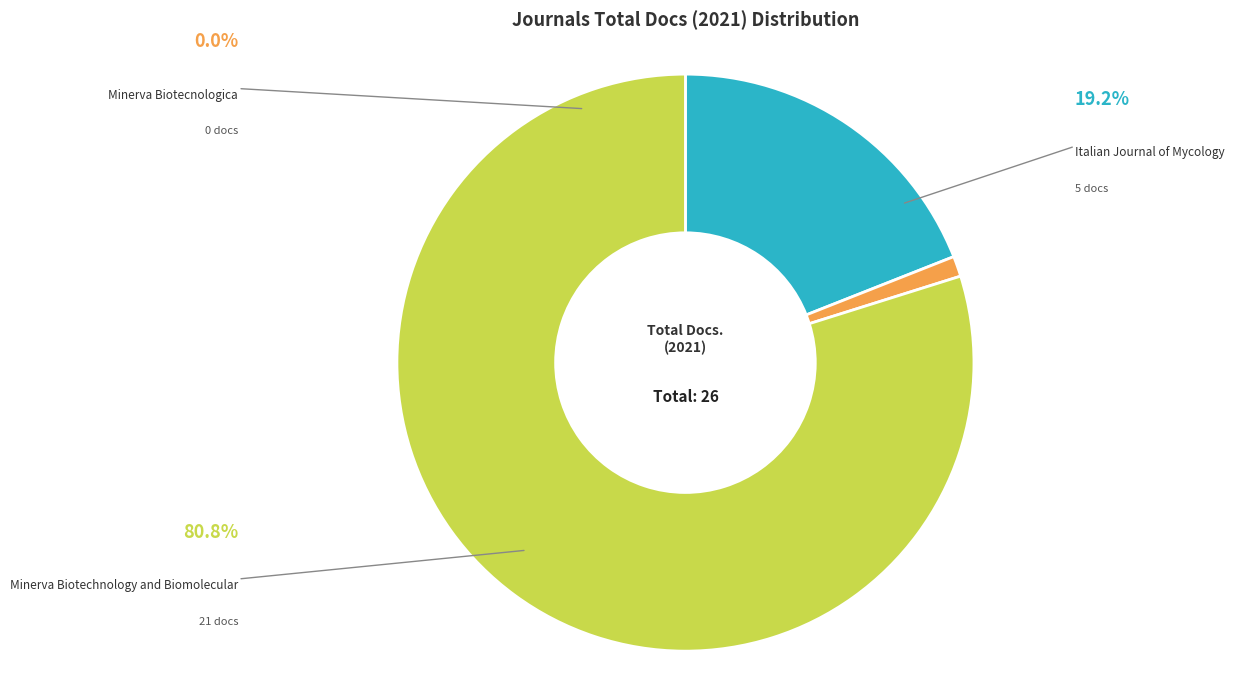

What is the smallest slice in the pie chart?

Minerva Biotecnologica